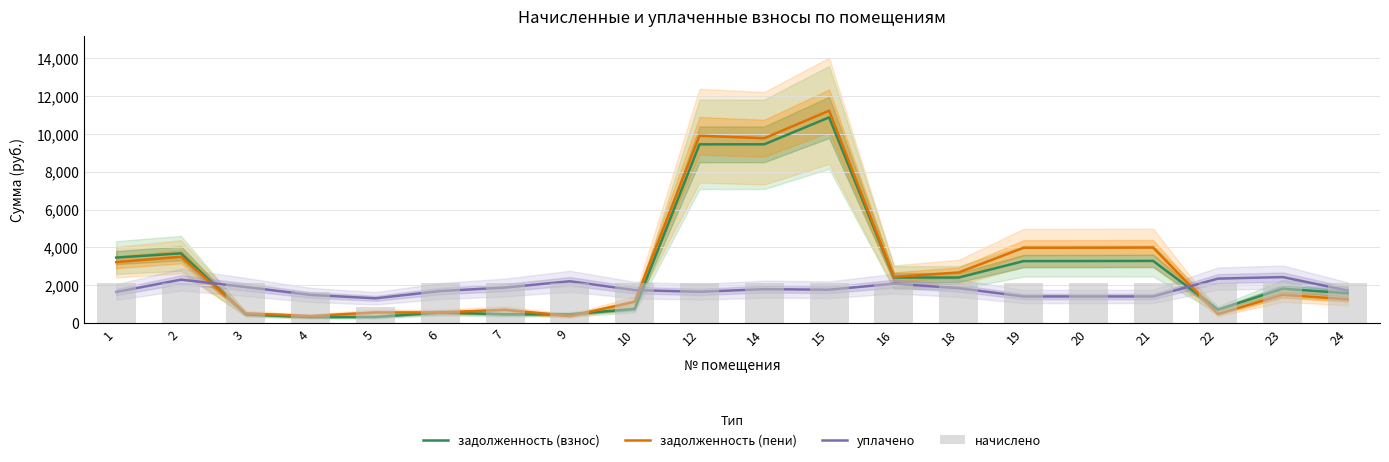

What is the maximum value for задолженность (пени)?

11218.9